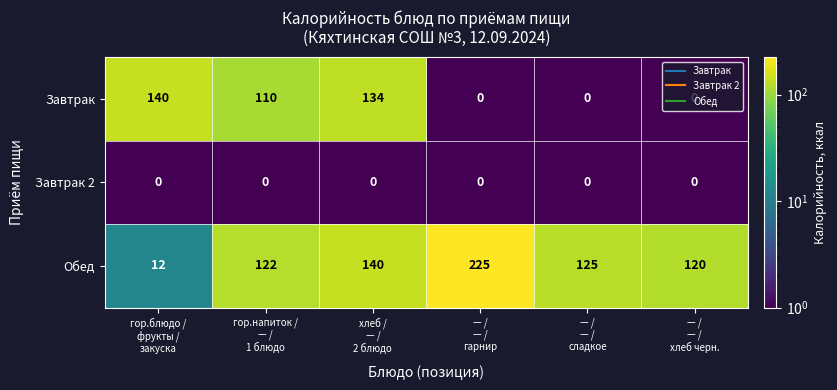

Rank the series by their average value, from lowest to highest.

Завтрак 2, Завтрак, Обед